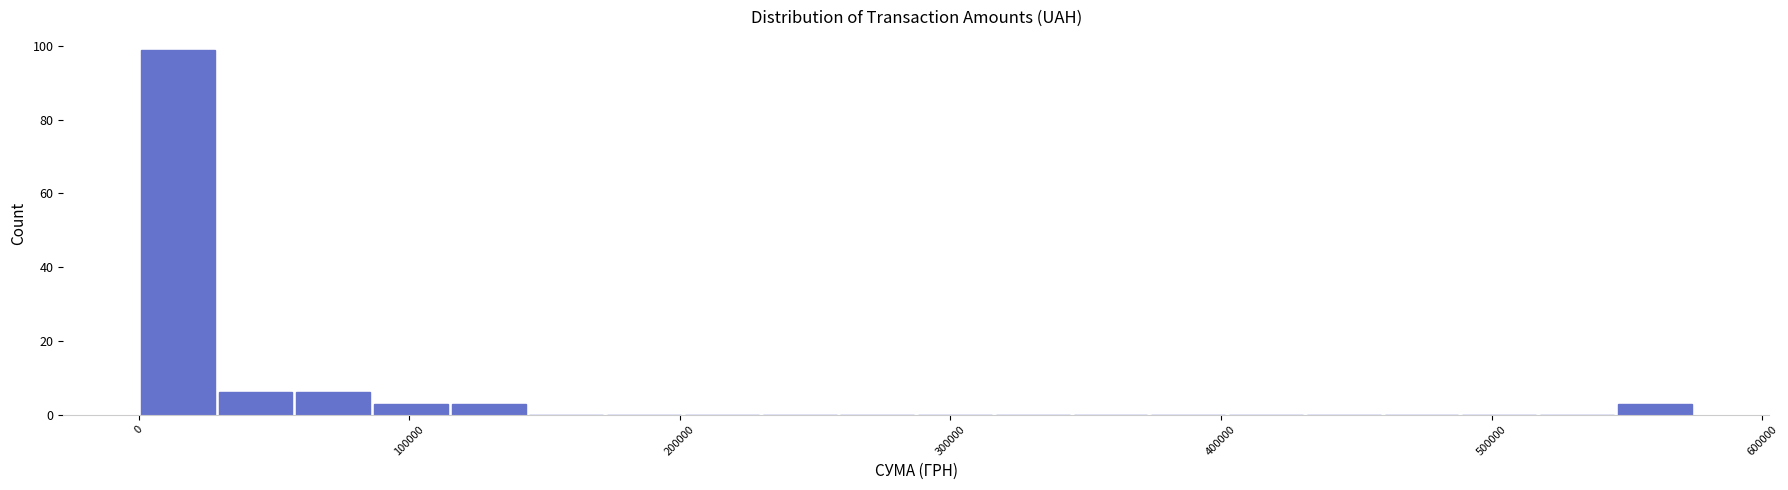

Read against the x-axis, roughly where is the centre of the tallest bar?

10000